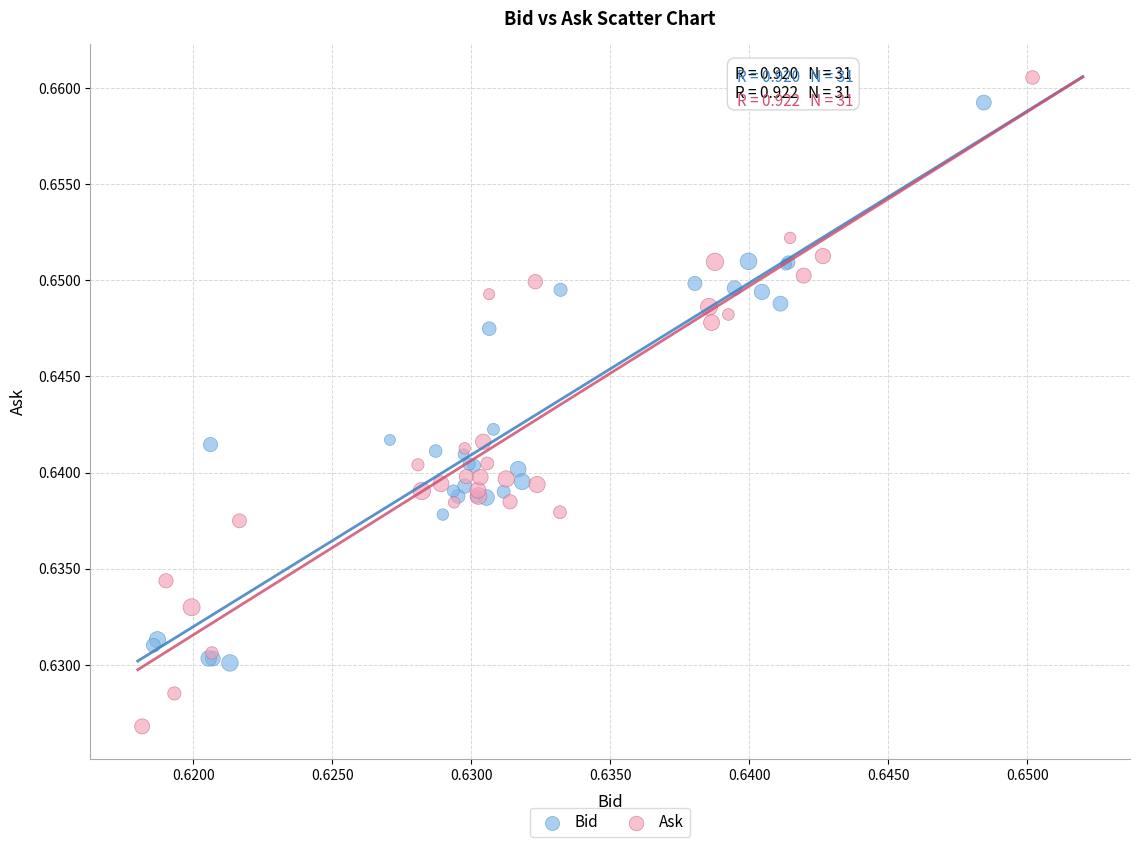

Which series reaches the minimum Y coordinate?

Ask